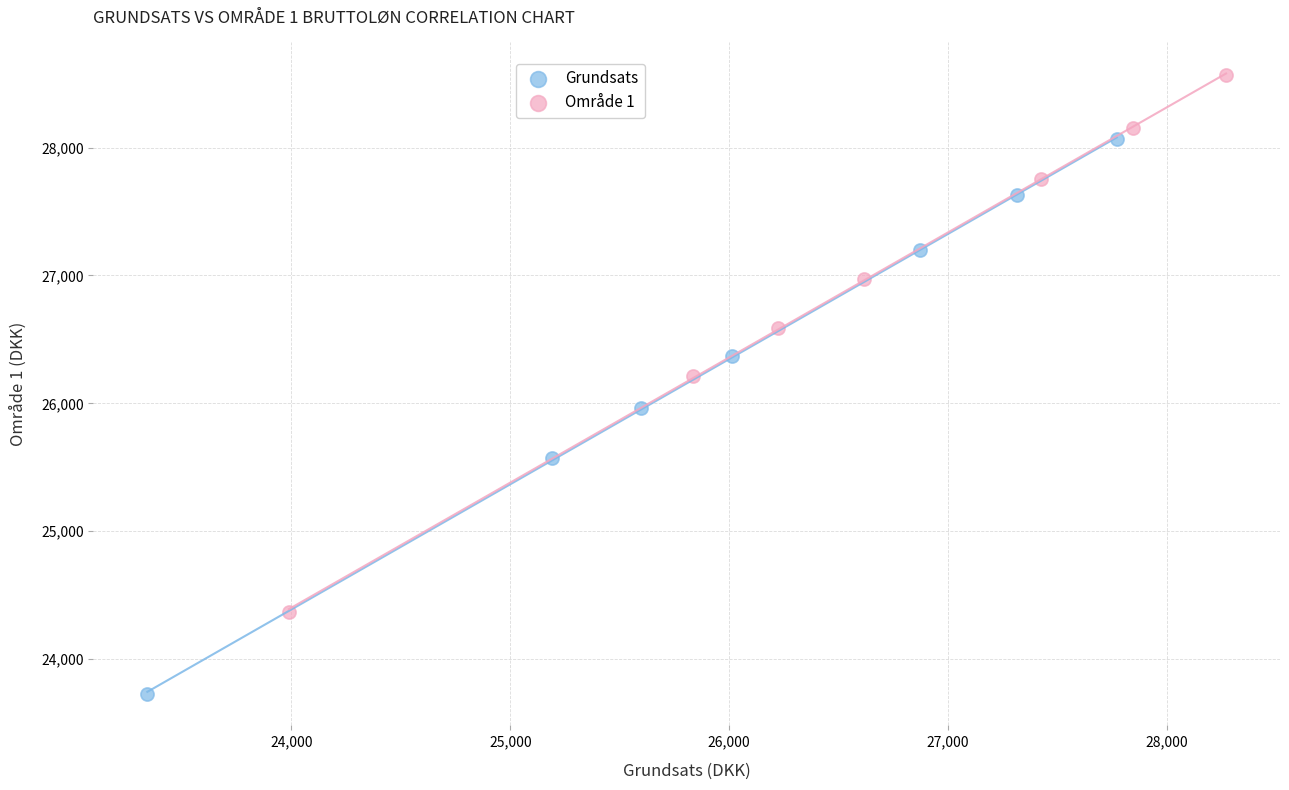

Which series reaches the minimum Y coordinate?

Grundsats